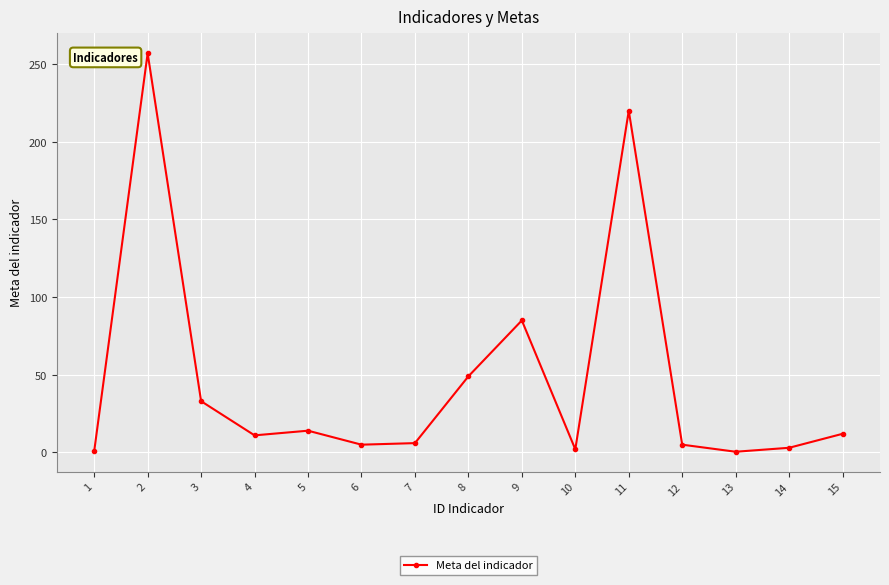

At which category does the chart reach its peak across all series?

2